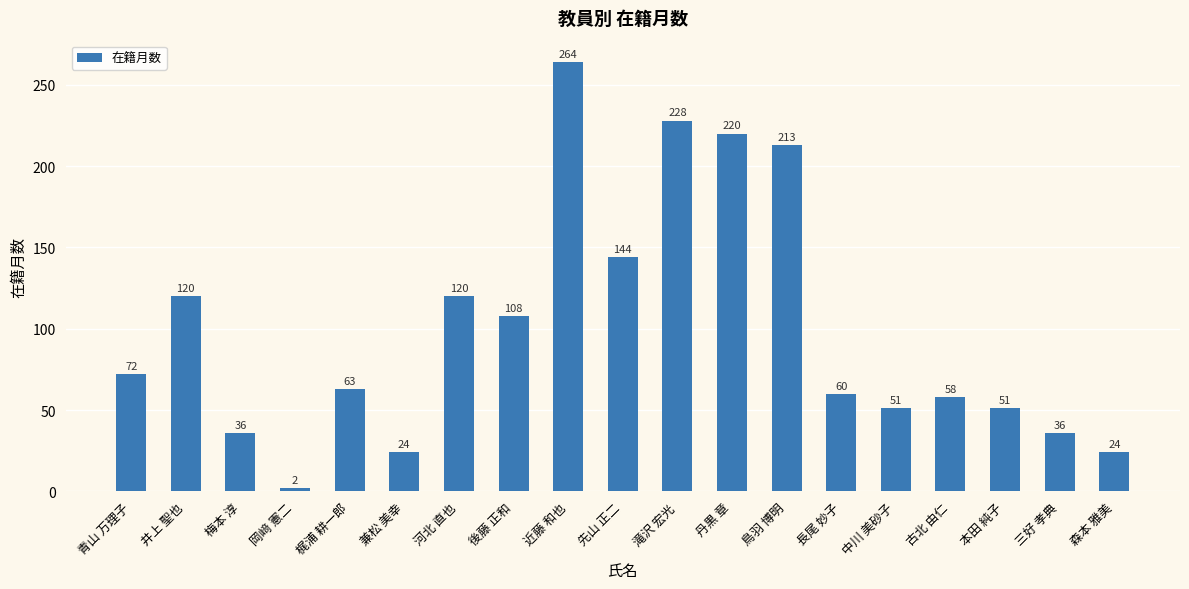

Is it true that the value at 後藤 正和 is 108?

True